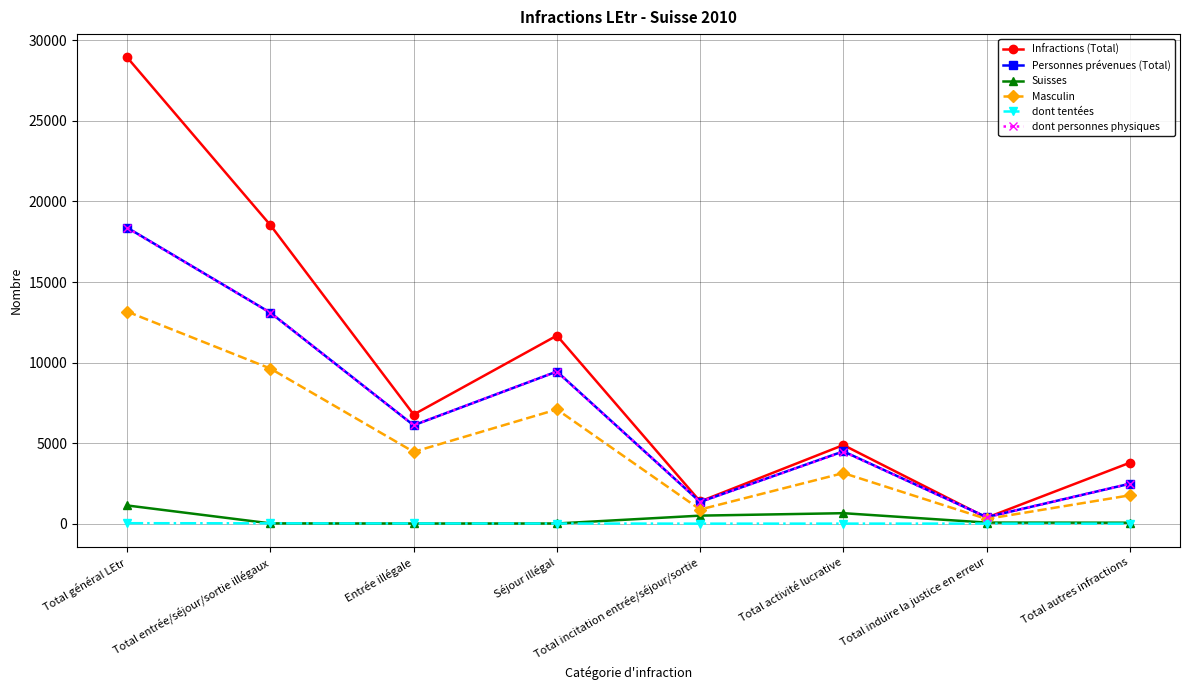

Which series has the widest spread of values?

Infractions (Total)